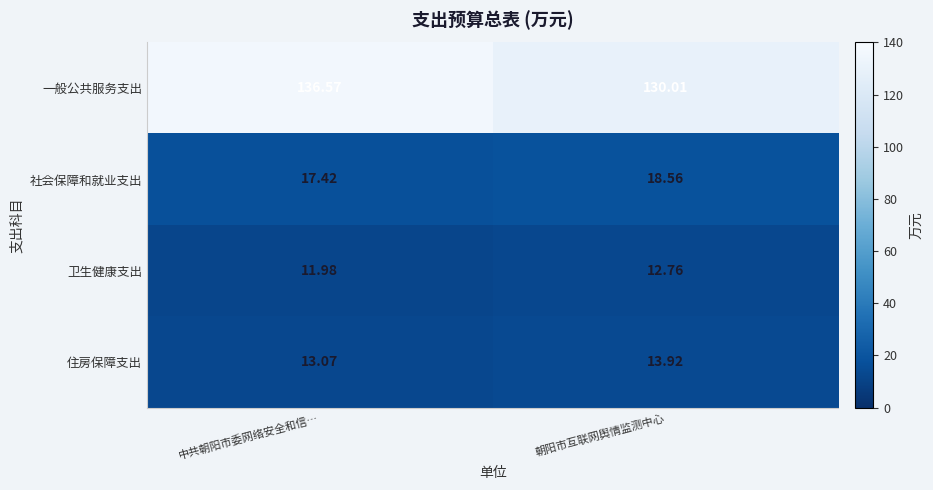

At how many categories does at least one series exceed 57?

2